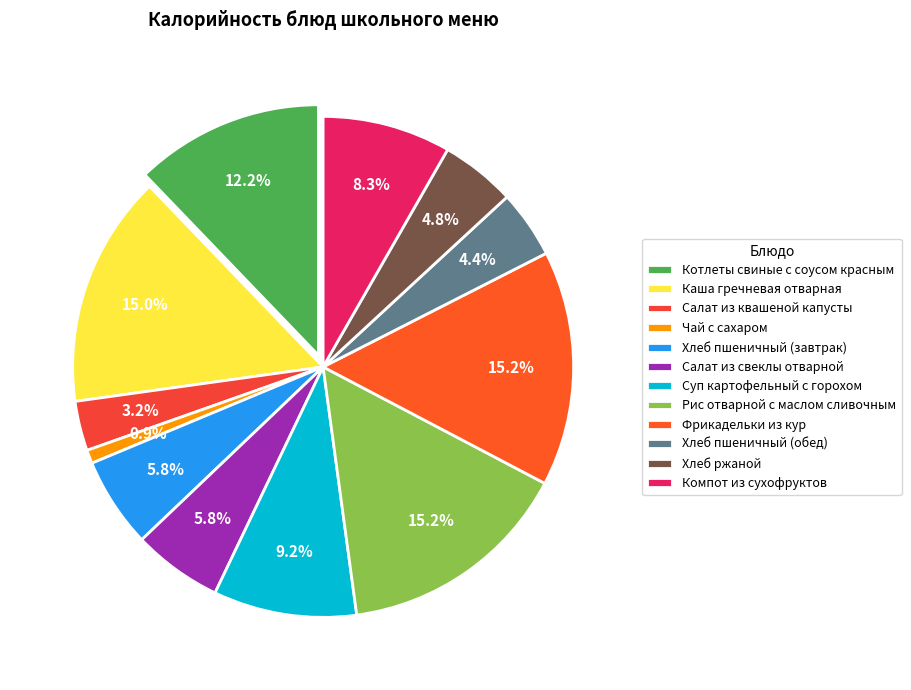

How many slices are in this pie chart?

12